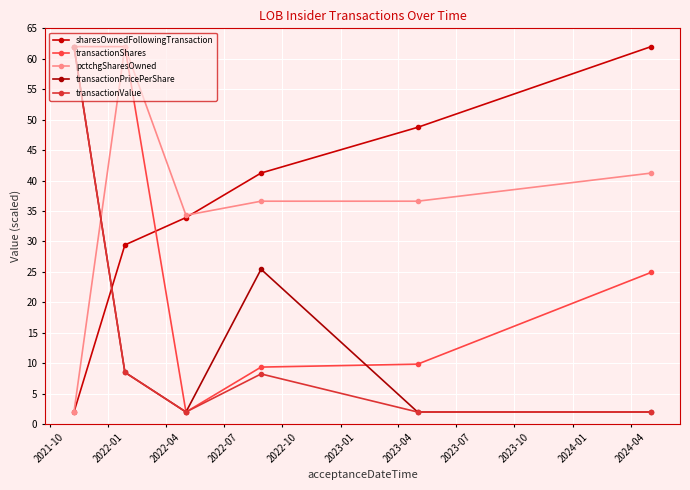

What is the sum of all transactionShares values?

170.2